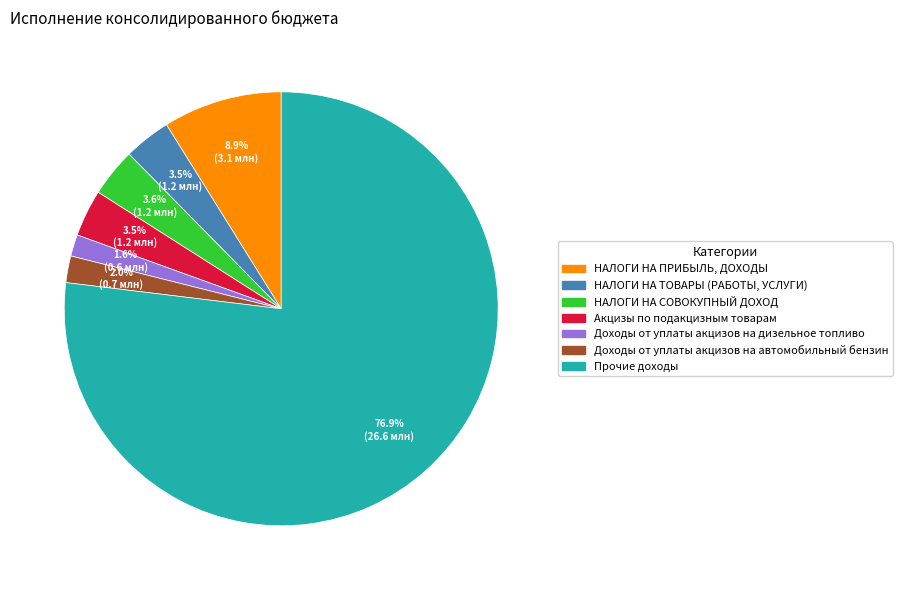

Is there a majority slice in this chart?

Yes